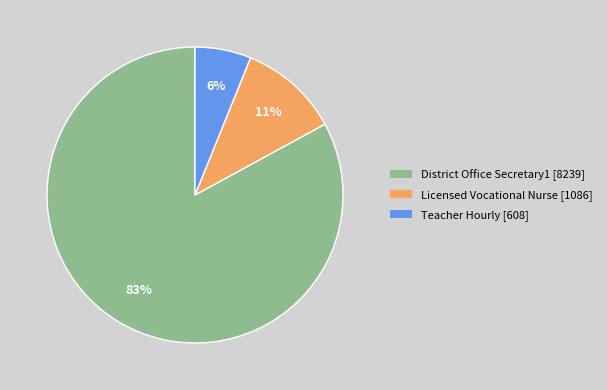

What is the smallest slice in the pie chart?

Teacher Hourly